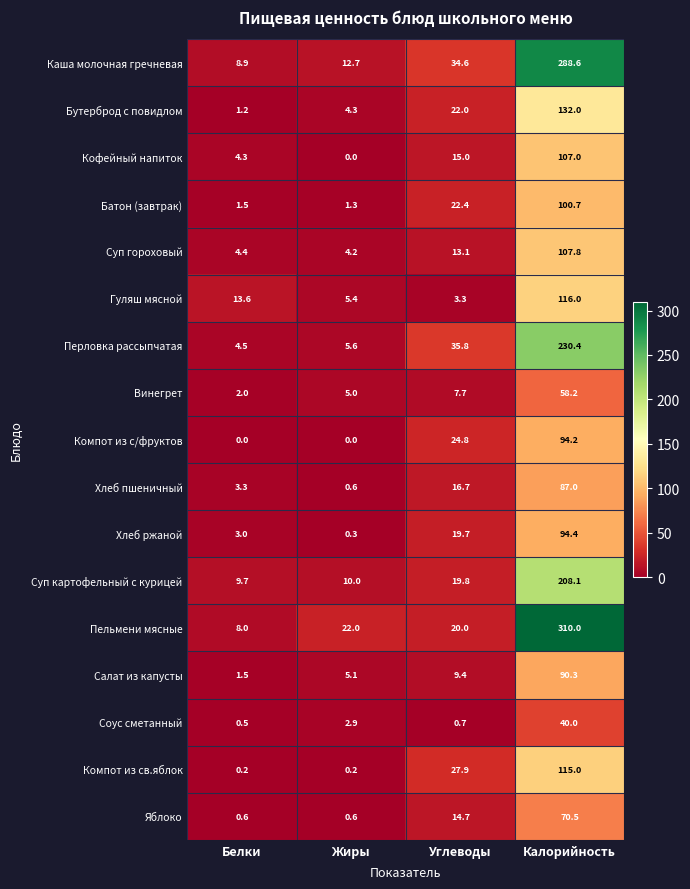

List the labels in order of Бутерброд с повидлом value, largest first.

Калорийность, Углеводы, Жиры, Белки